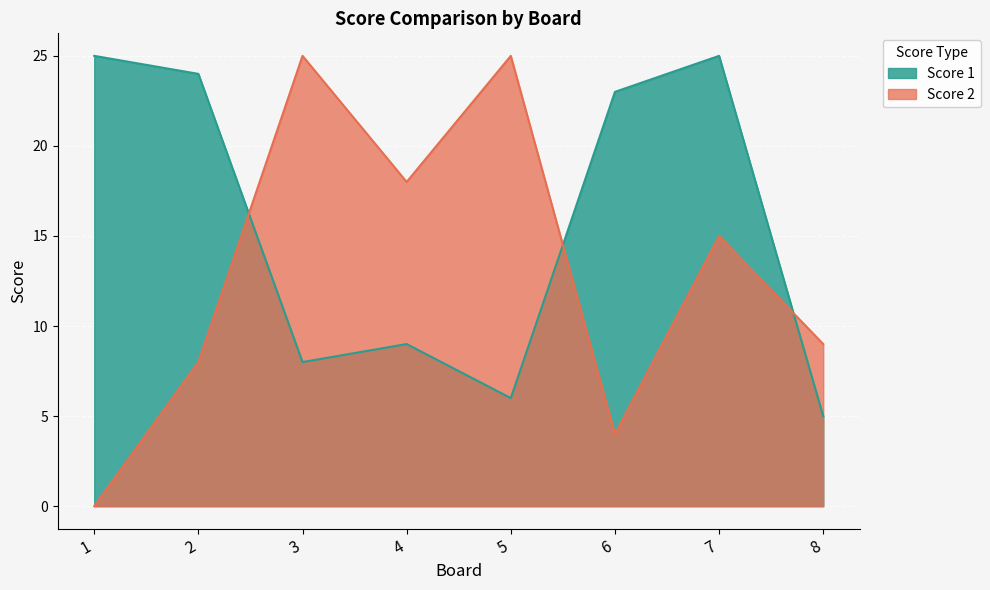

Is the value of Score 1 at 7 greater than the value of Score 2 at 3?

No